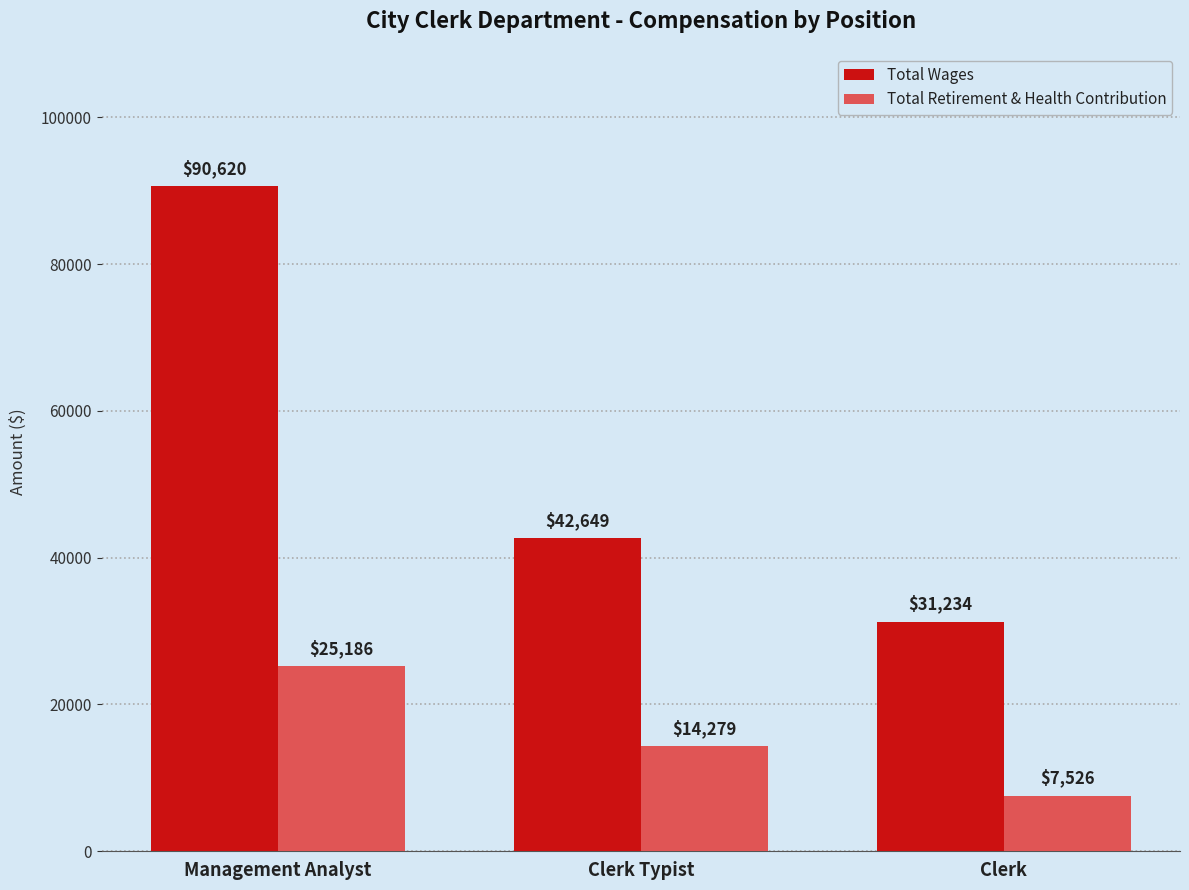

List the series in order of their overall mean, lowest first.

Total Retirement & Health Contribution, Total Wages